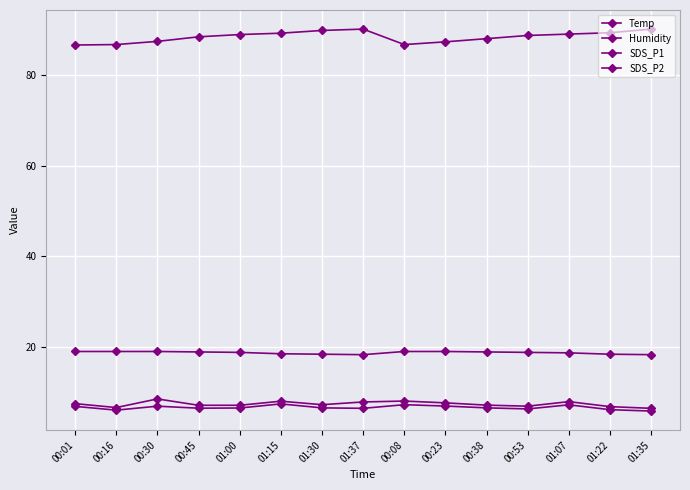

How many lines are shown in the chart?

4